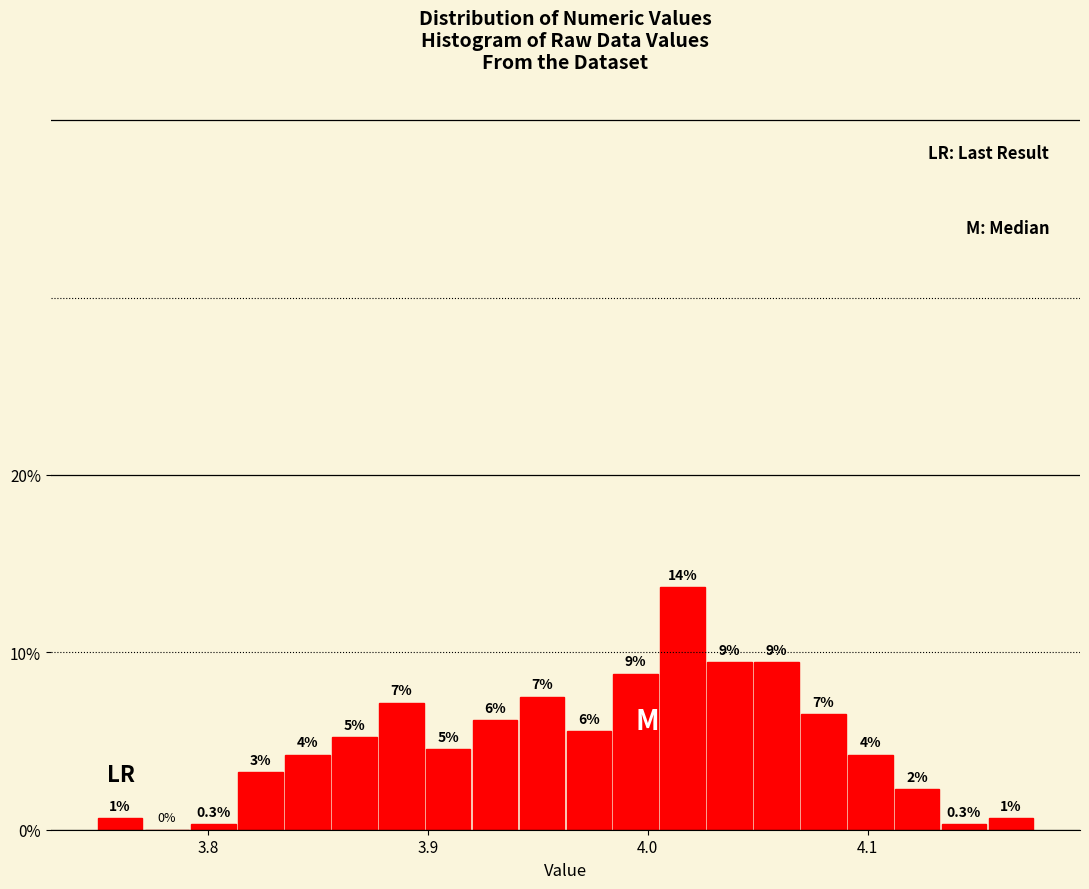

Read against the x-axis, roughly where is the centre of the tallest bar?

4.02